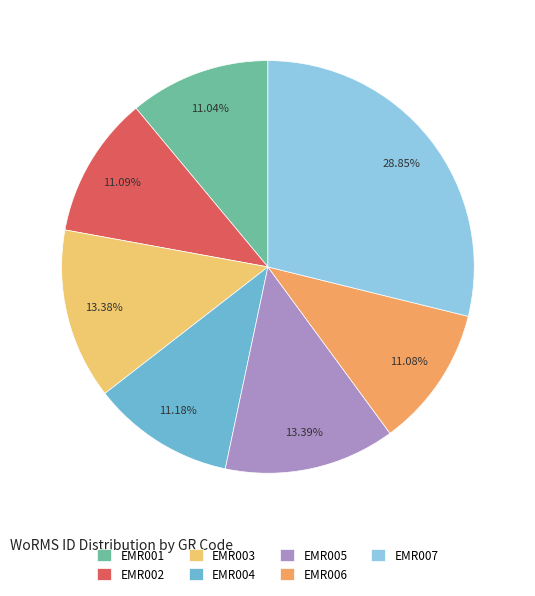

What percentage is the EMR005 slice, to the nearest percent?

13%